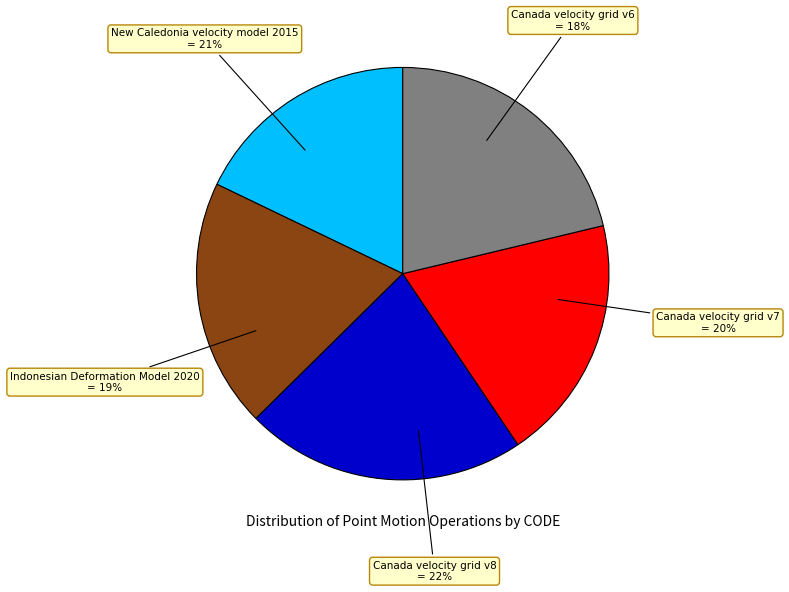

True or false: Canada velocity grid v8 accounts for 22% of the total.

True